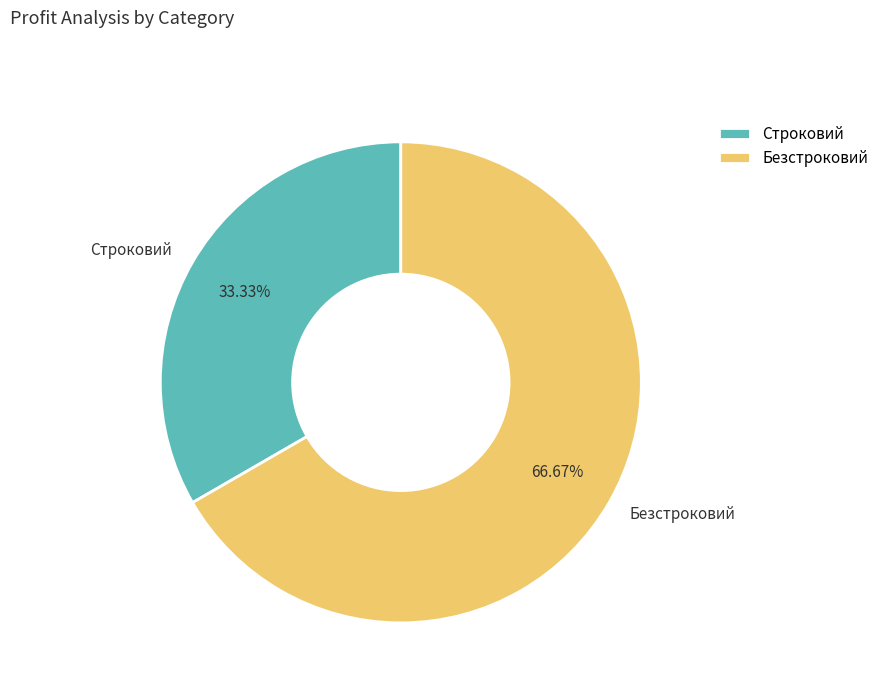

Combined, do Строковий and Безстроковий account for over 50%?

Yes